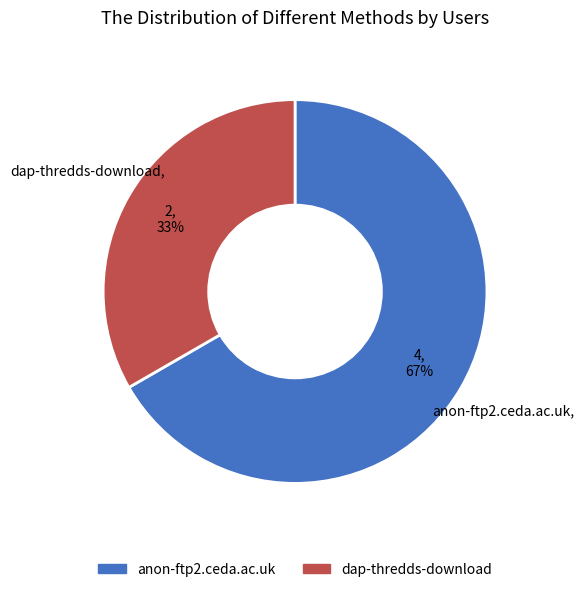

Which slice is the largest?

anon-ftp2.ceda.ac.uk